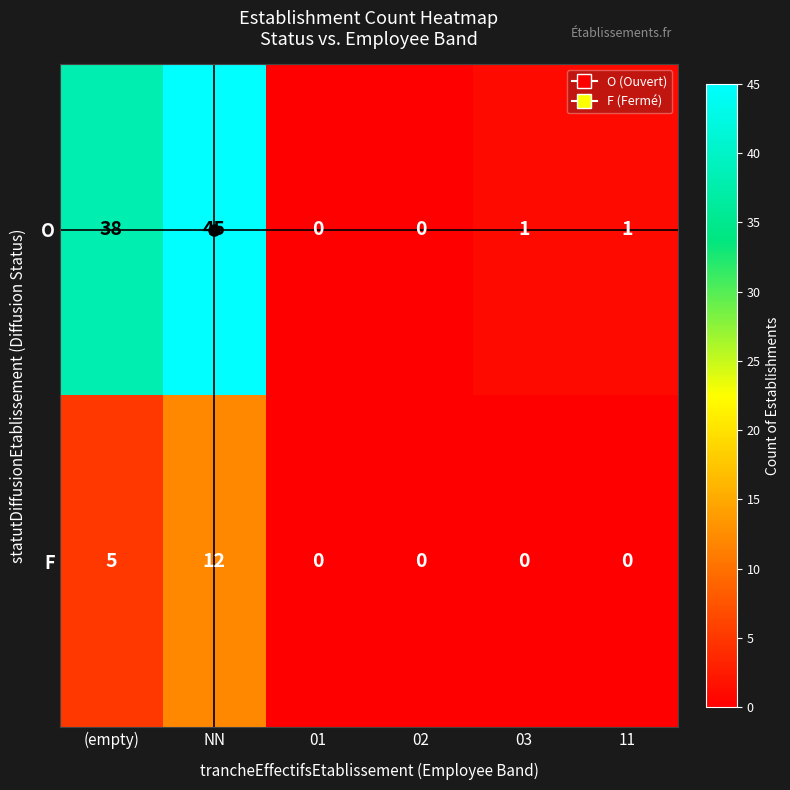

Which series has the widest spread of values?

O